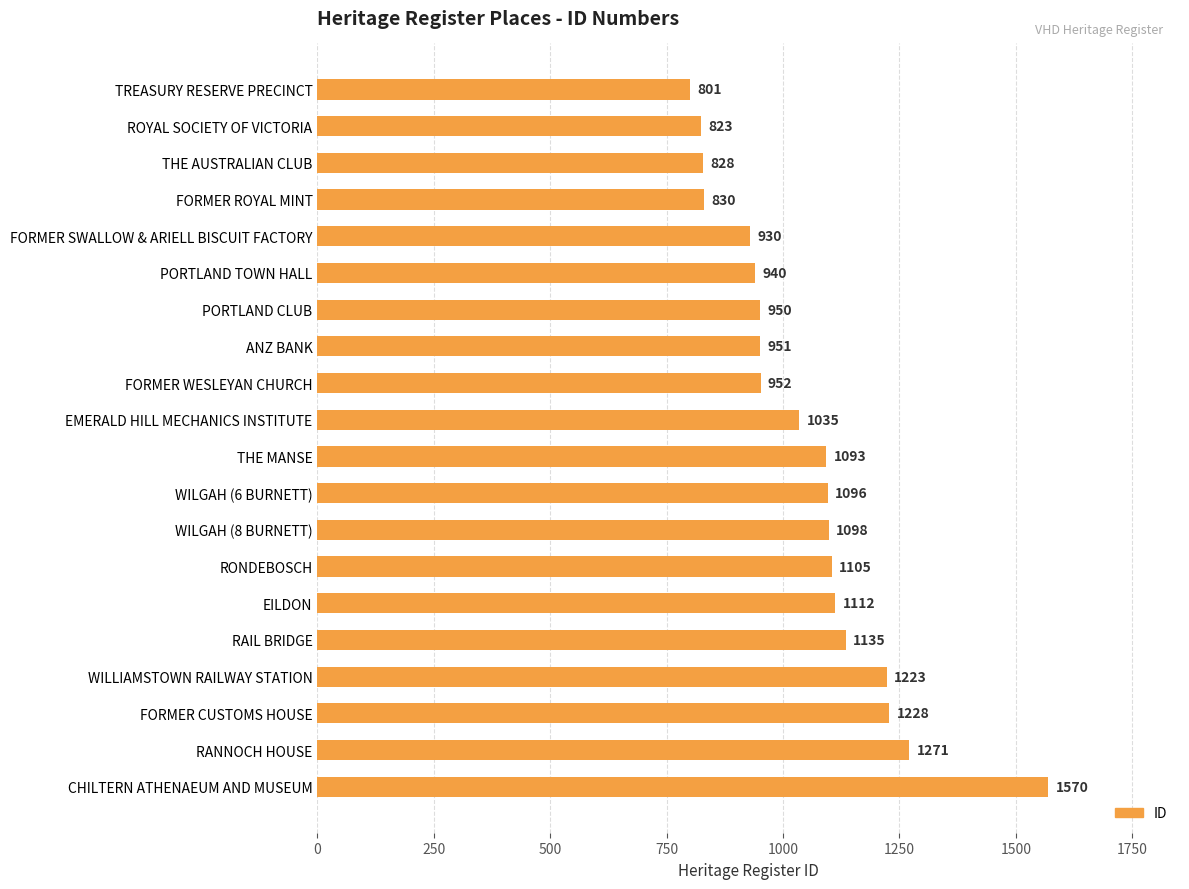

At which label is the value closest to 1185?

WILLIAMSTOWN RAILWAY STATION